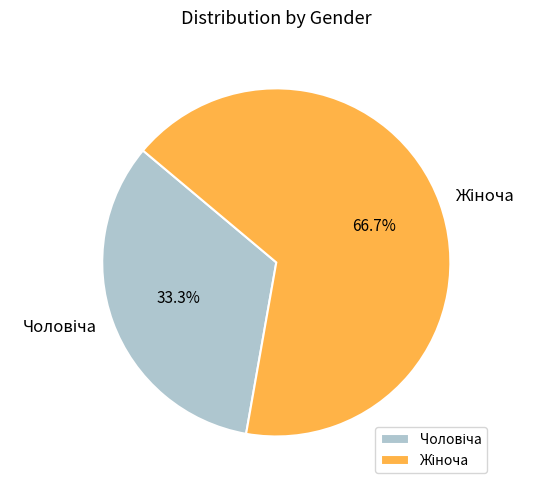

Does any single category account for the majority?

Yes